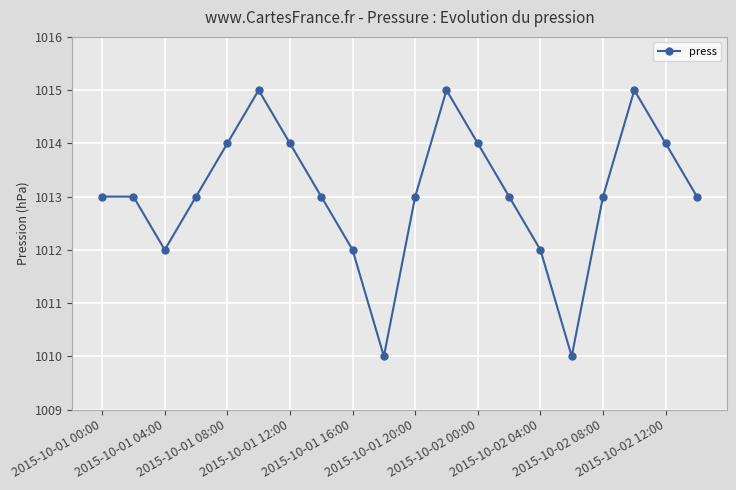

Count the number of data series in this chart.

1